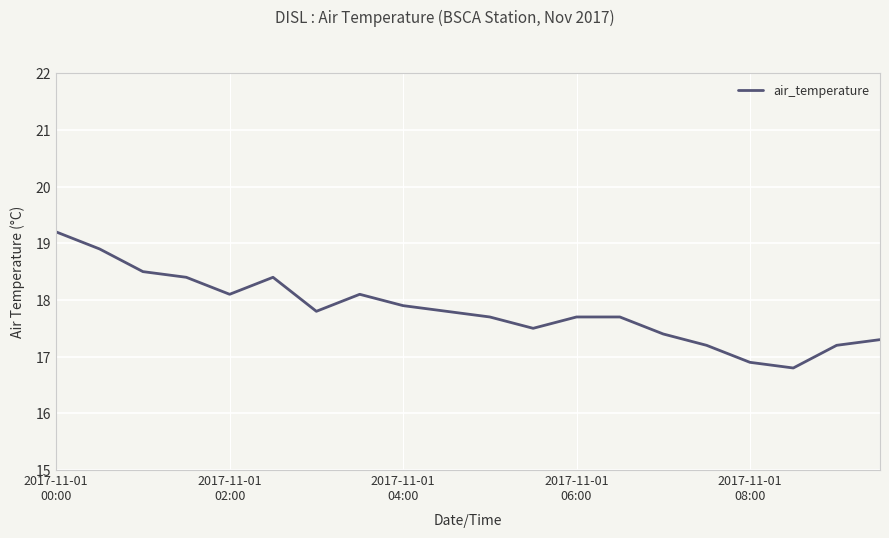

What is the greatest value displayed?

19.2